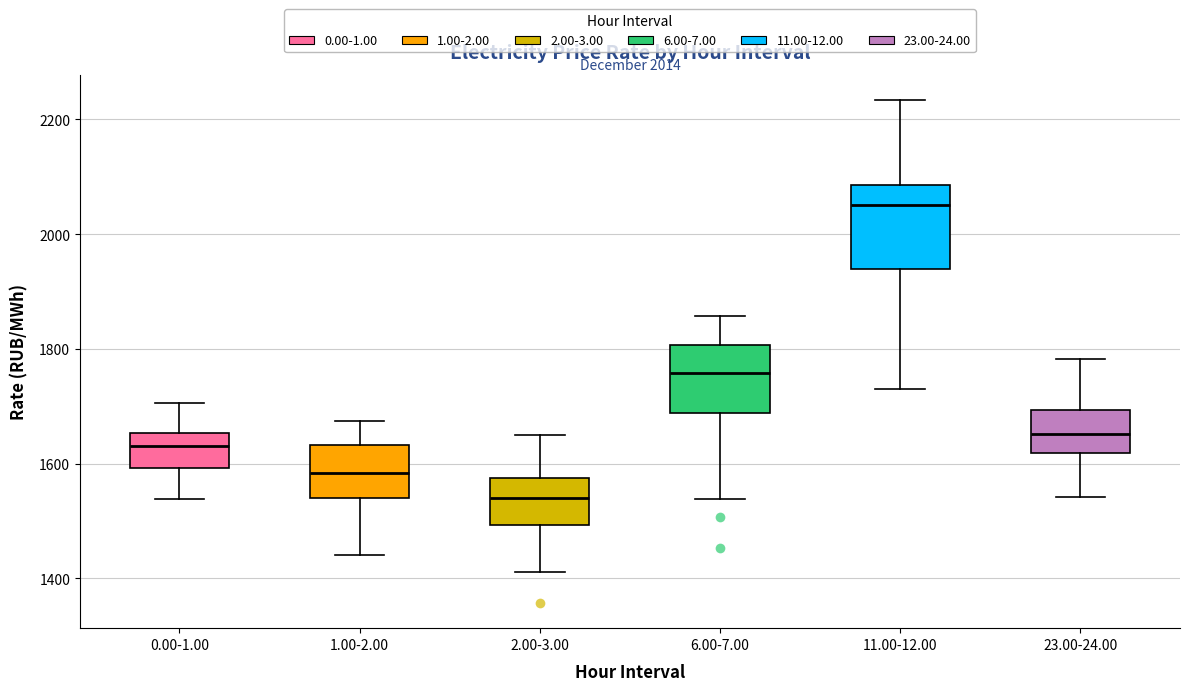

Which box is the tallest, from its lower edge to its upper edge?

11.00-12.00